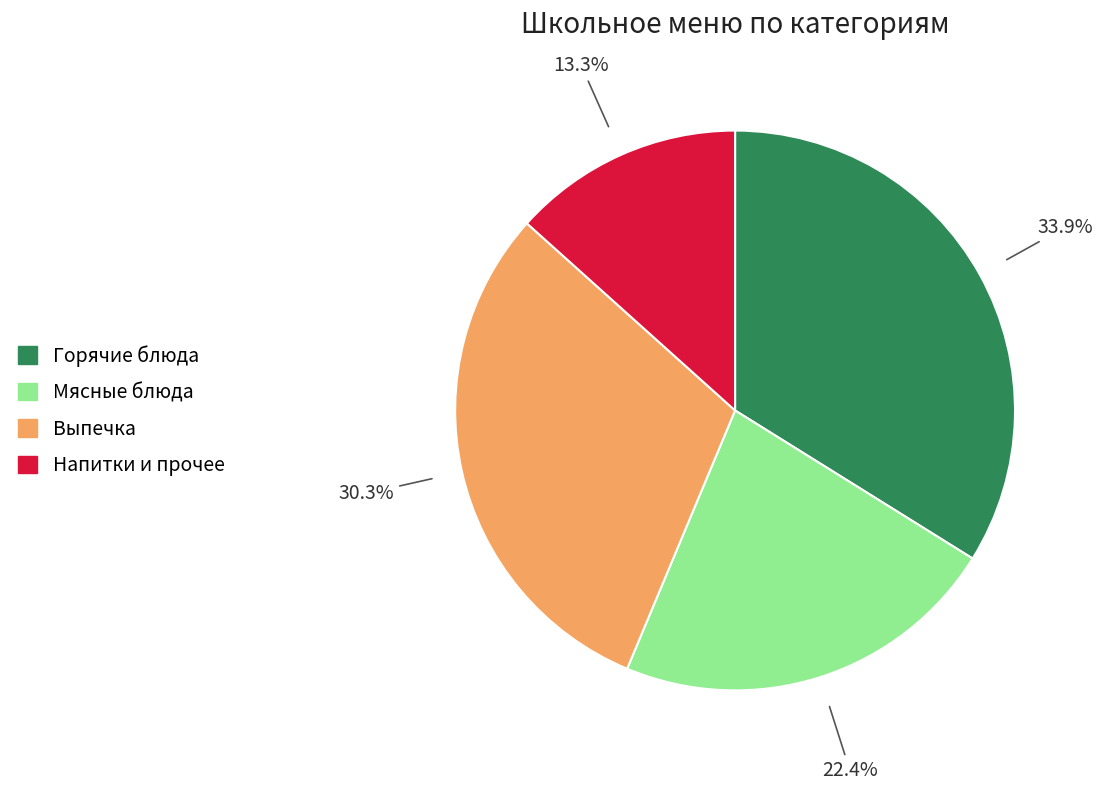

Is there a majority slice in this chart?

No